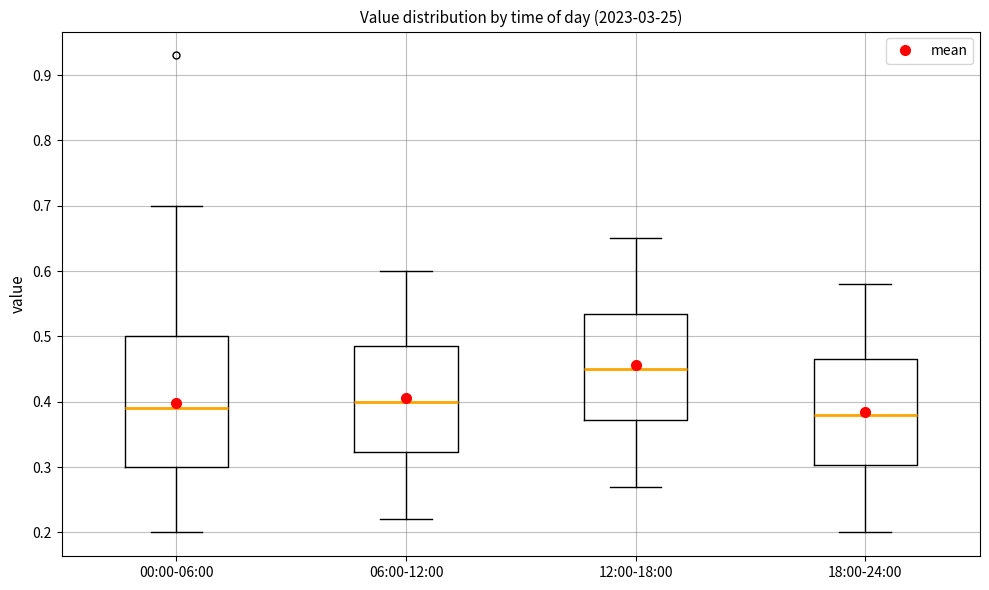

Reading left to right, transcribe this box plot: for each box, give where its median line is, the range the box spans, and where its two whiskers end, as read against the y-axis. The values are not printed on the chart, so give them approximately, as read against the axis.

00:00-06:00: median 0.39, box 0.30 to 0.50, whiskers 0.20 to 0.70
06:00-12:00: median 0.40, box 0.32 to 0.49, whiskers 0.22 to 0.60
12:00-18:00: median 0.45, box 0.37 to 0.54, whiskers 0.27 to 0.65
18:00-24:00: median 0.38, box 0.30 to 0.47, whiskers 0.20 to 0.58